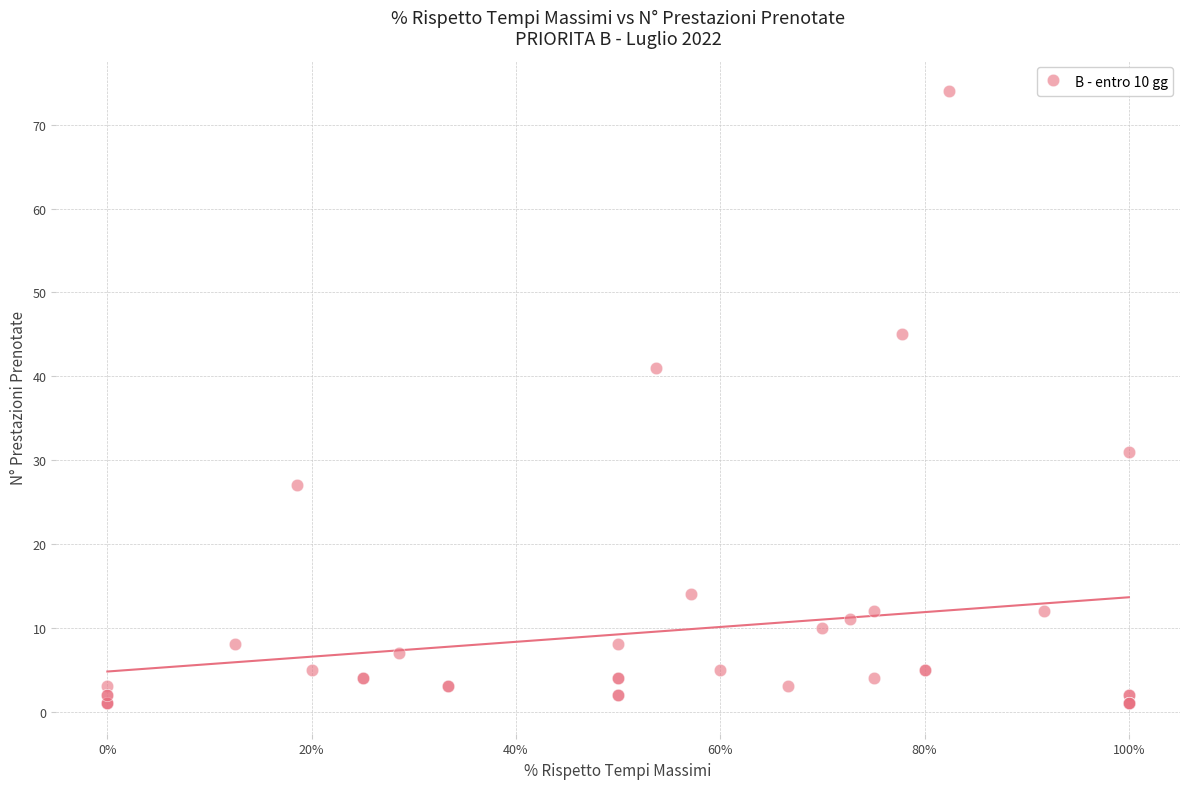

What Y value in the scatter plot is closest to 37?

41